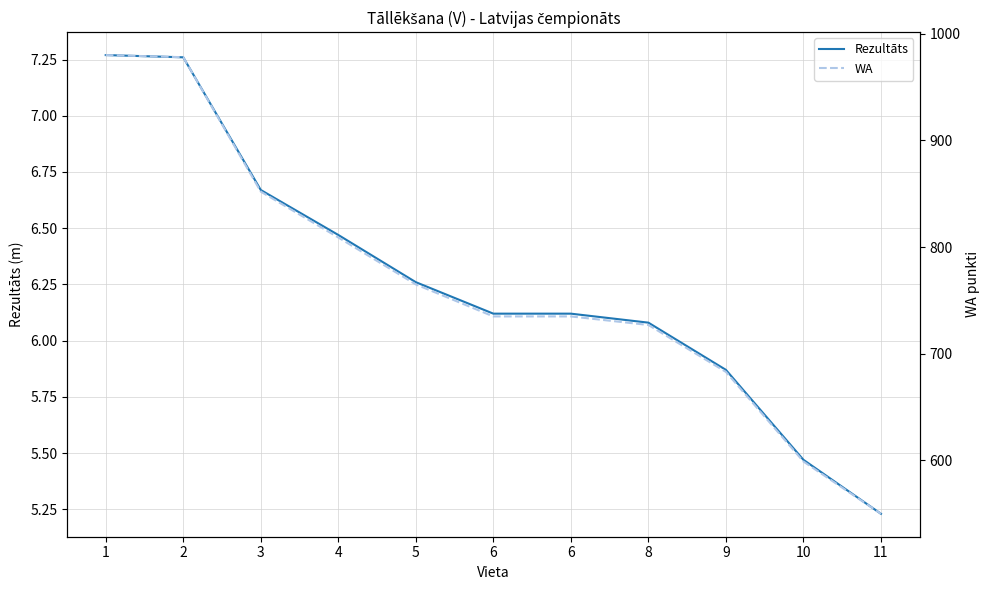

What is the value of the WA point at the 10th from the left?

599.0